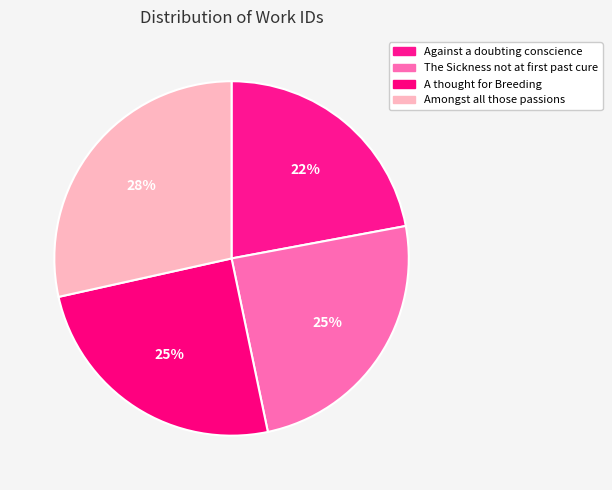

How many segments does this pie chart have?

4